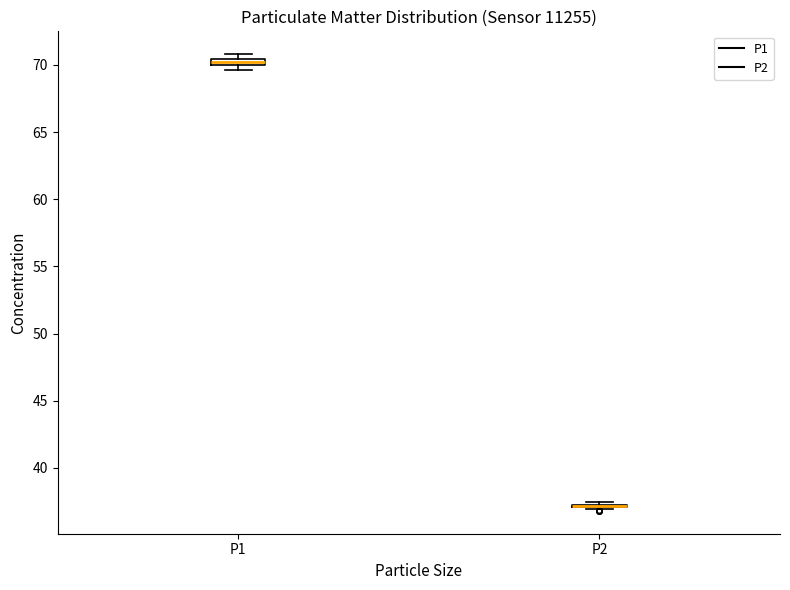

Where is the upper edge of the box for P1 on the y-axis? The values are not printed on the chart, so give them approximately, as read against the axis.

70.5